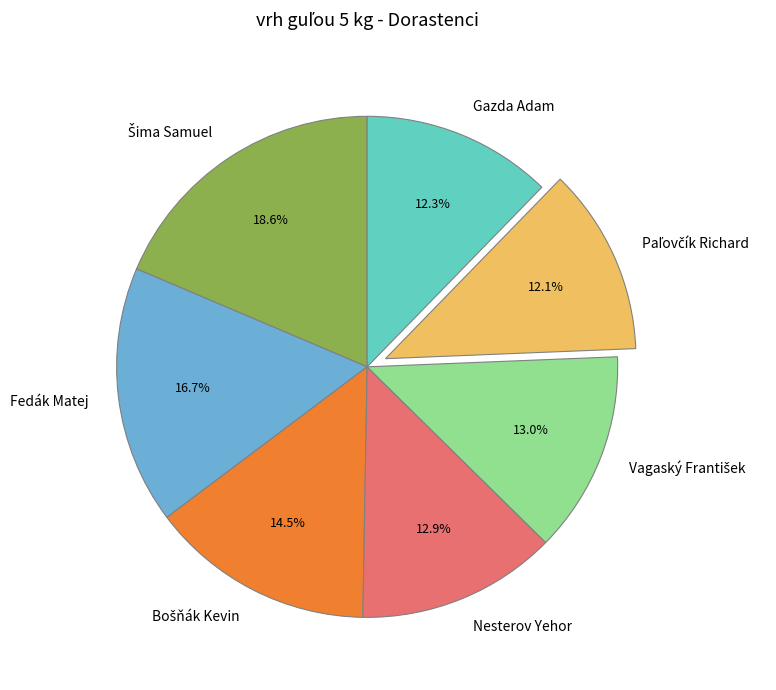

To the nearest percent, what percentage of the pie is Gazda Adam?

12%